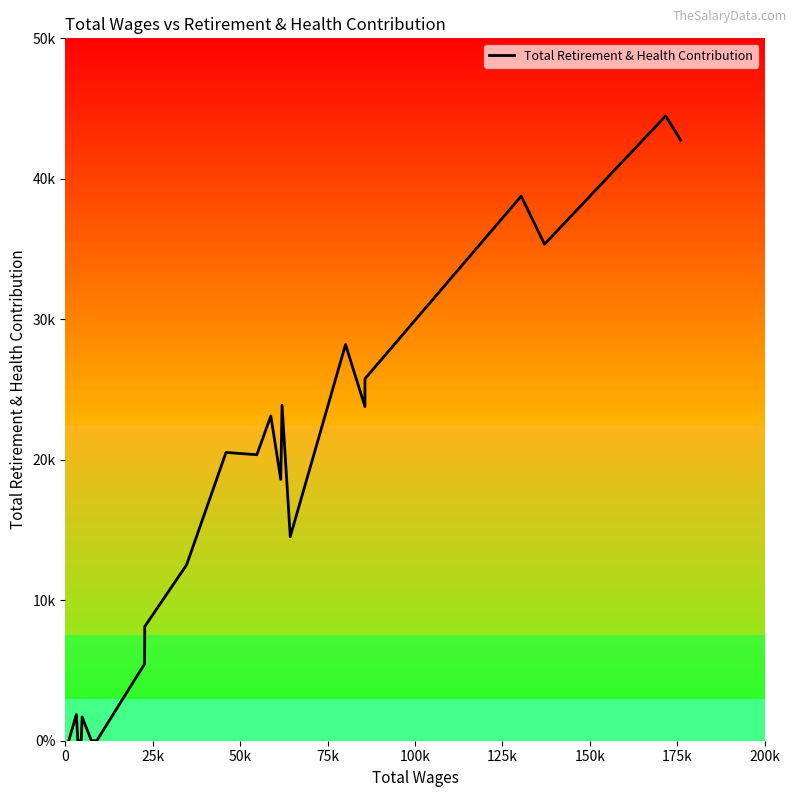

Does the chart have visible grid lines?

No